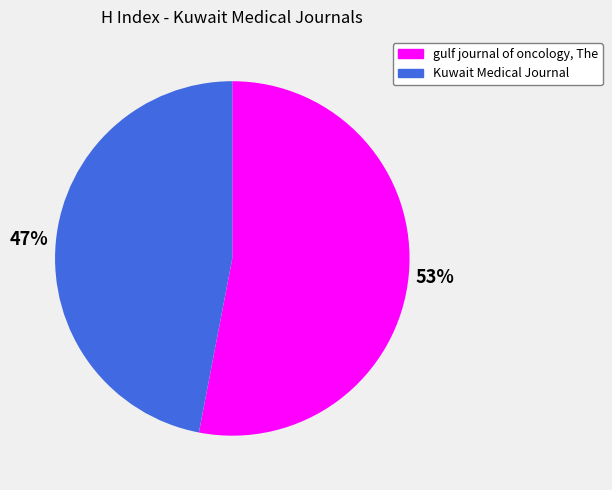

To the nearest percent, what portion does gulf journal of oncology, The represent?

53%